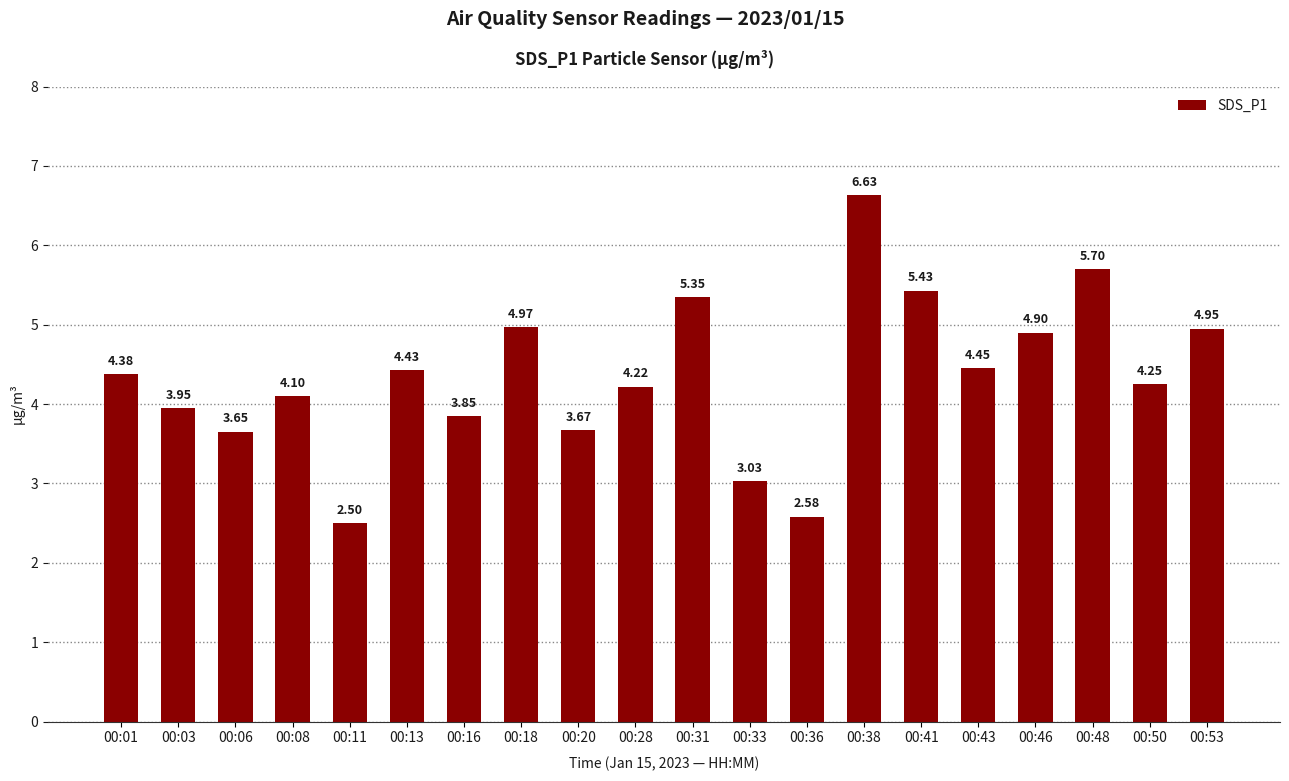

Between 00:31 and 00:53, which is larger?

00:31